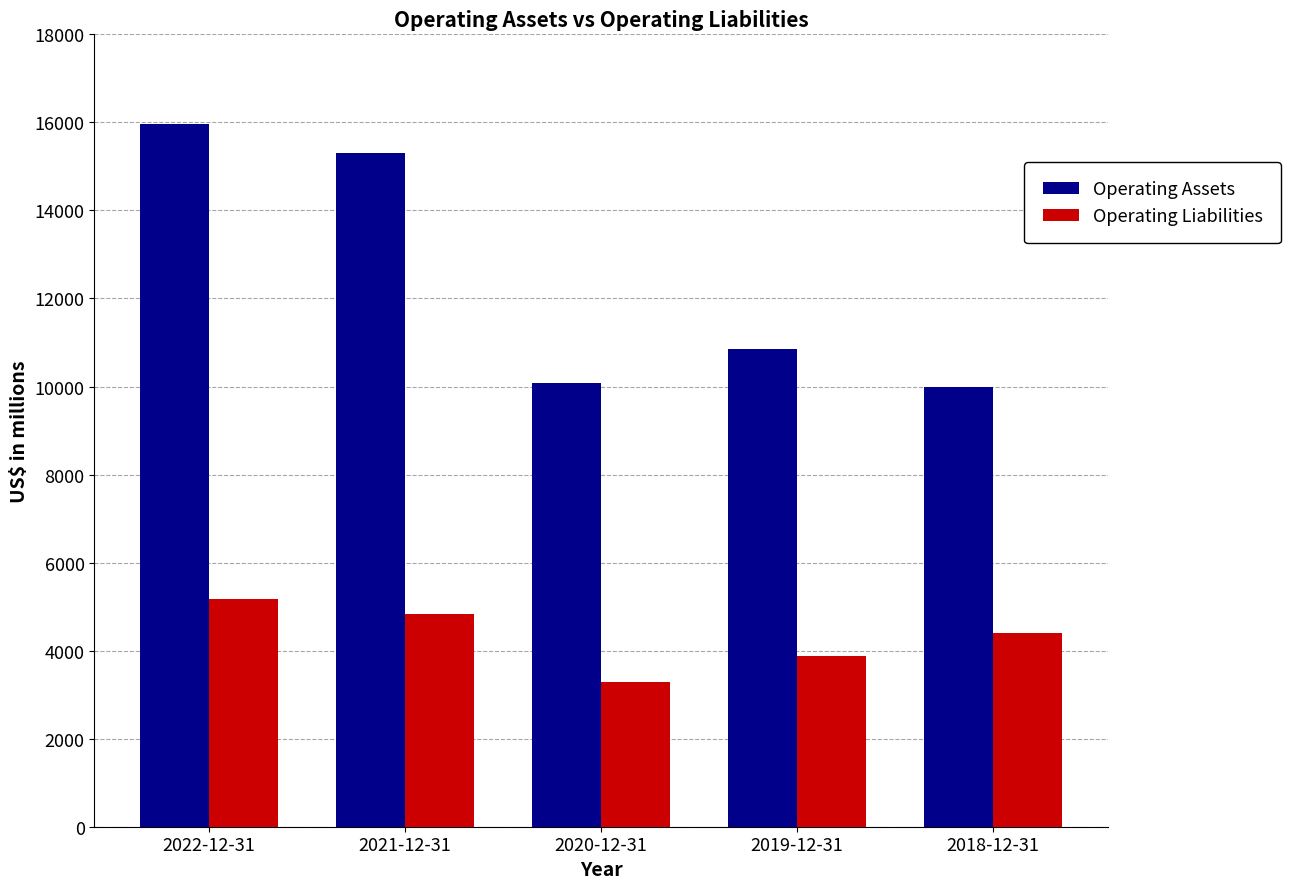

What is the sum of all Operating Assets values?

62163